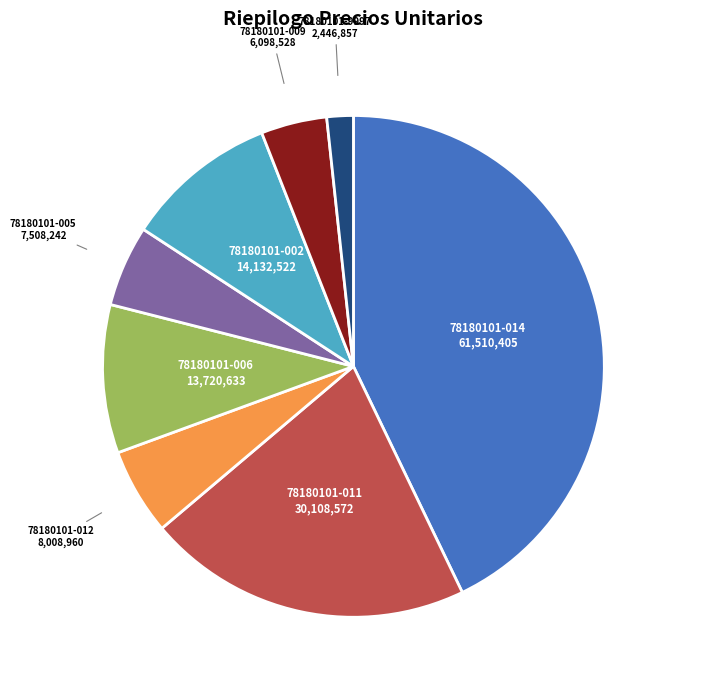

The 78180101-014 slice represents 57% of the pie. True or false?

False